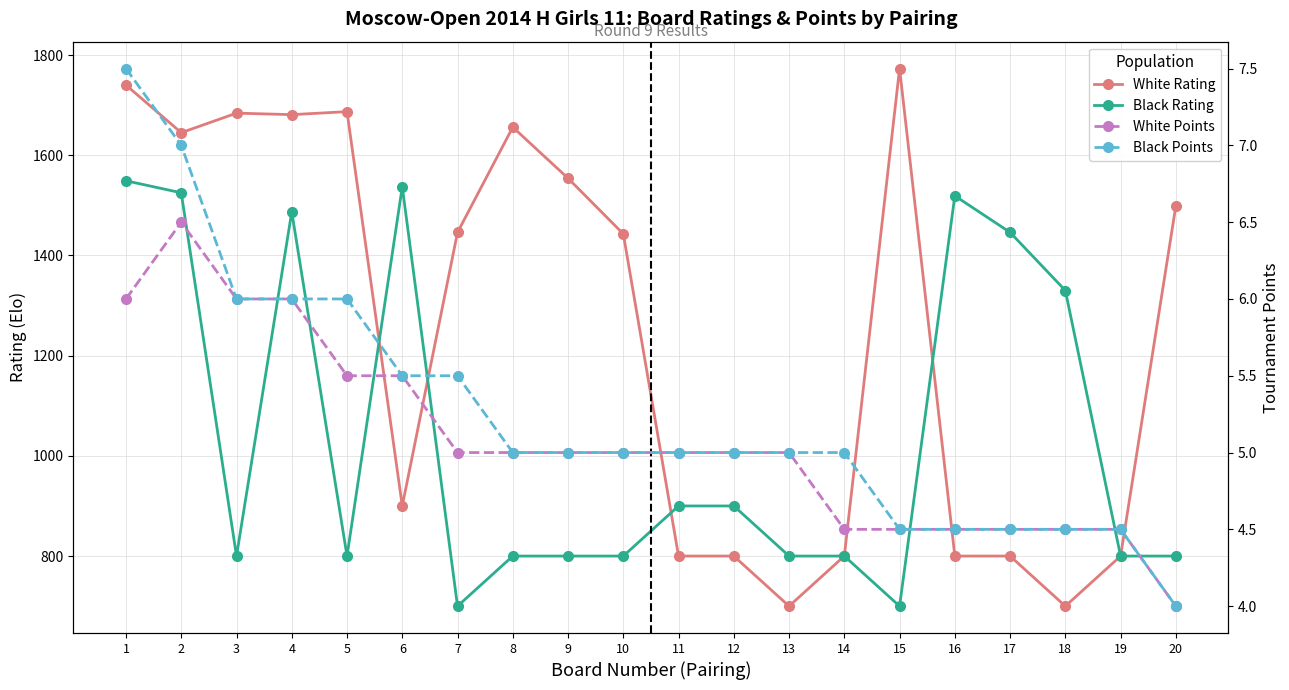

At which label is Black Rating closest to 1124?

18